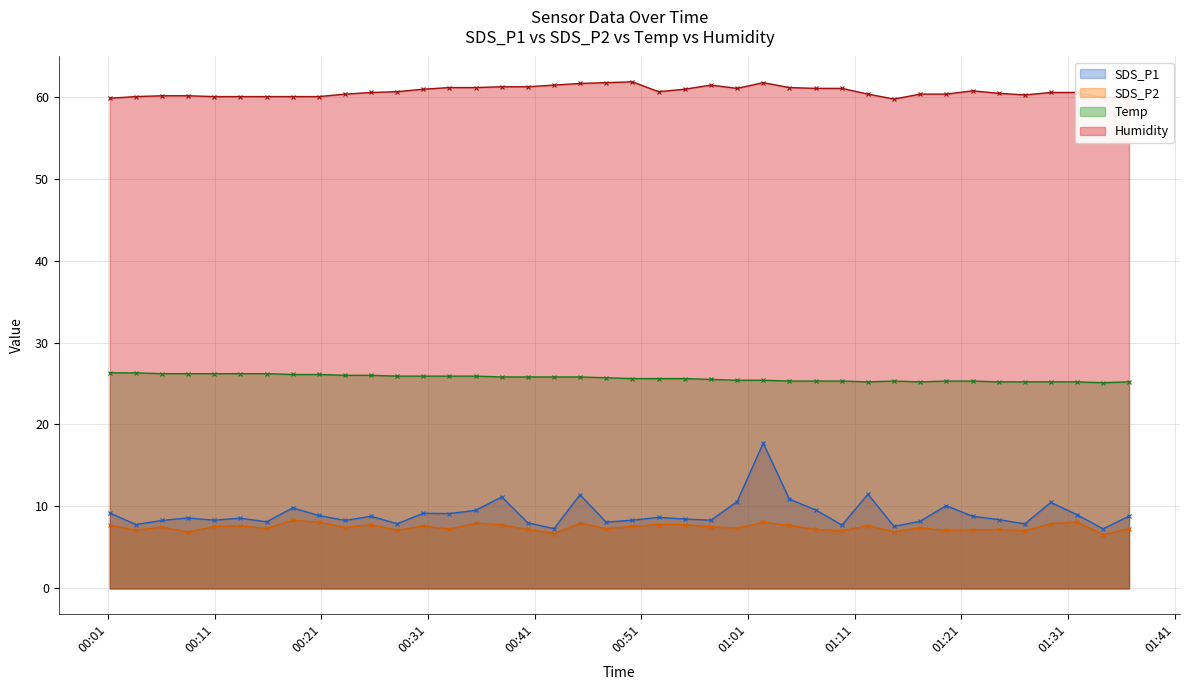

What is the value of the Temp point at the 26th from the left?

25.4